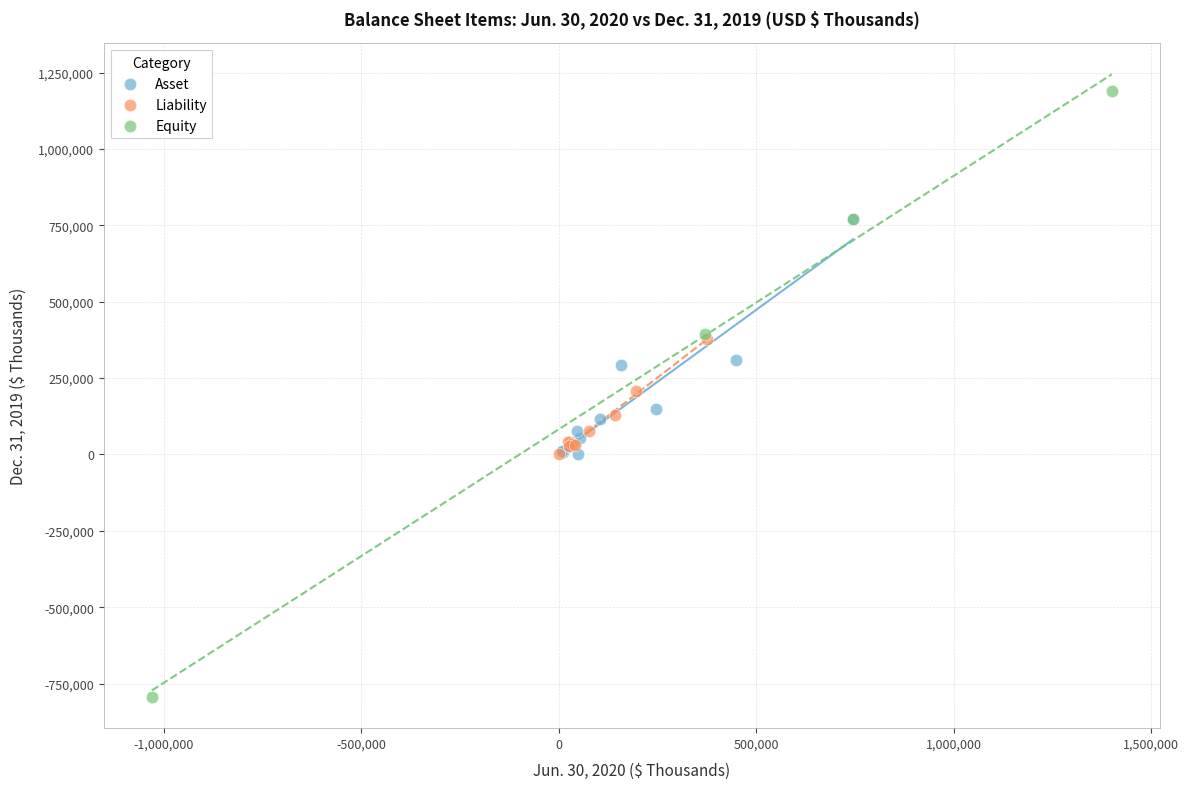

Which series contains the highest Y value?

Equity